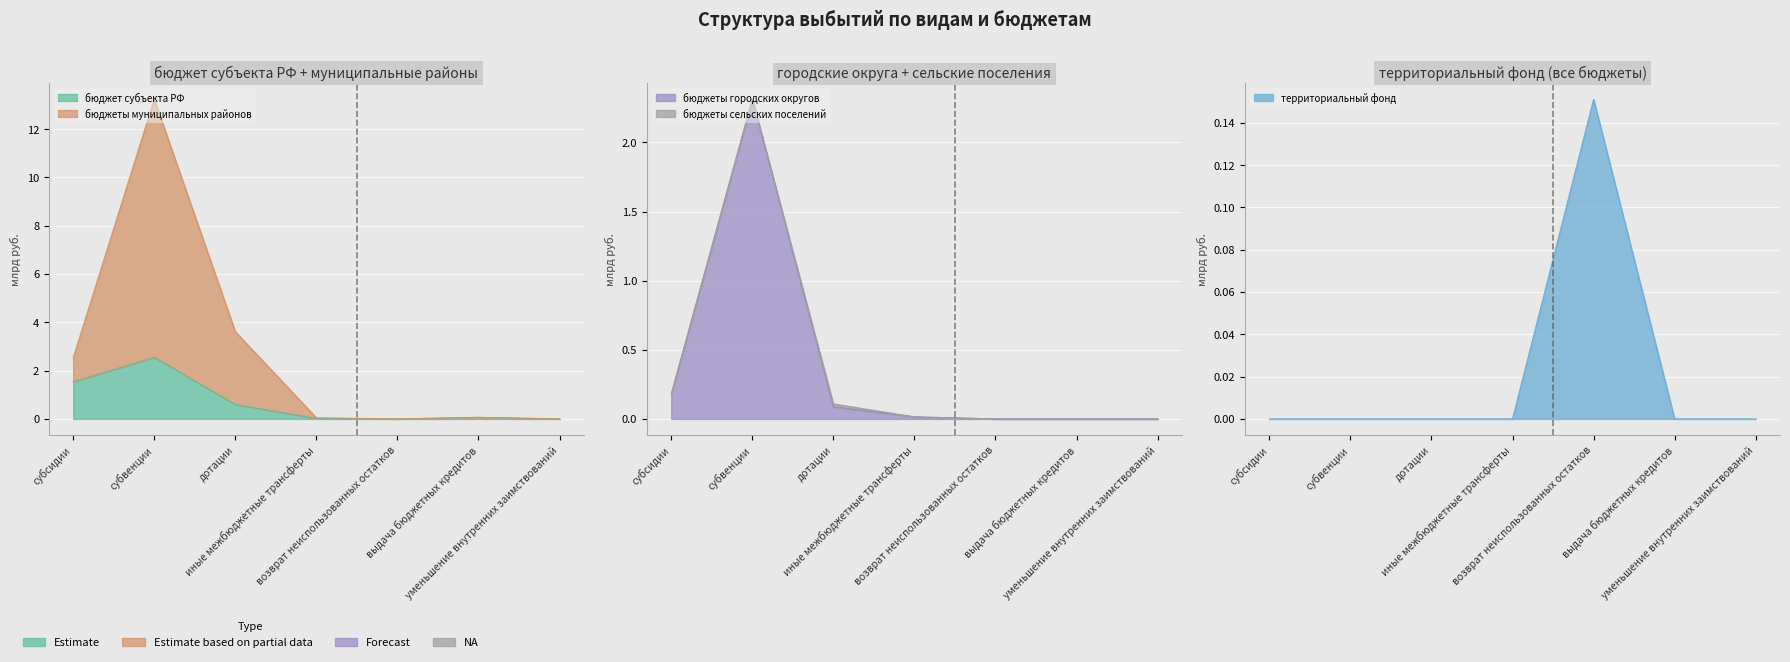

List the labels in order of бюджеты городских округов value, smallest first.

возврат неиспользованных остатков, выдача бюджетных кредитов, уменьшение внутренних заимствований, иные межбюджетные трансферты, дотации, субсидии, субвенции